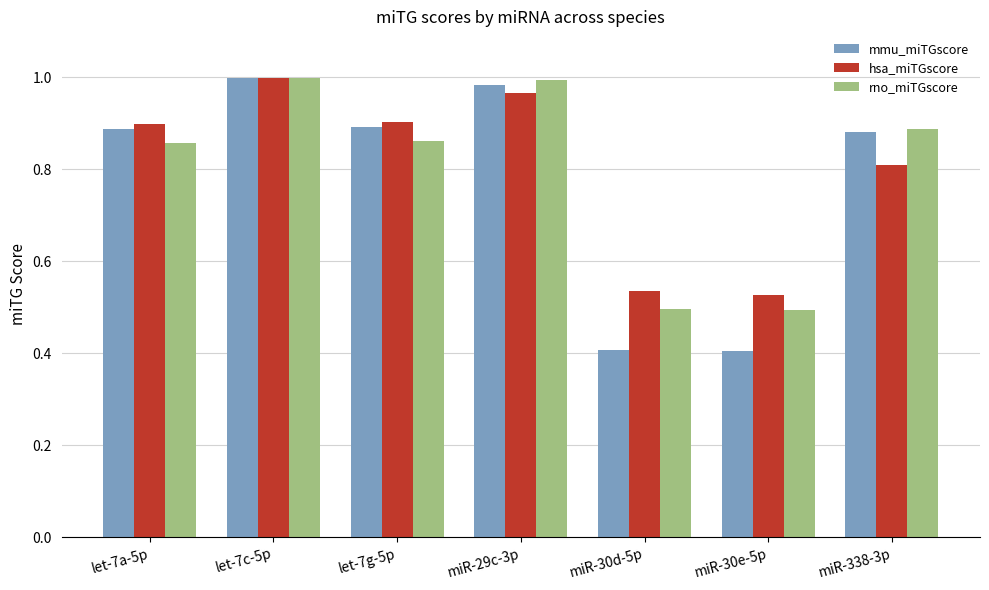

Which series has the largest range (max minus min)?

mmu_miTGscore